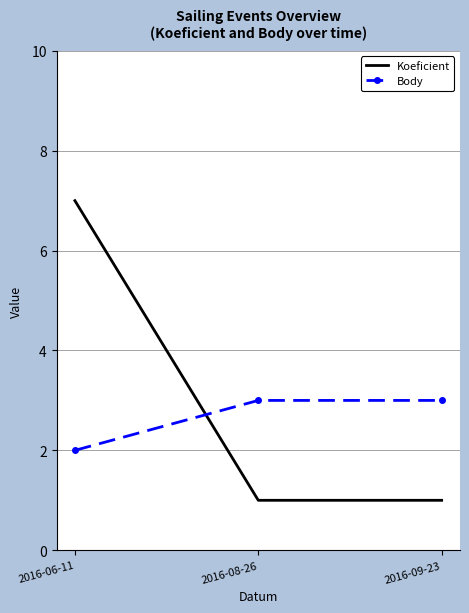

Which series has the largest total across all categories?

Koeficient